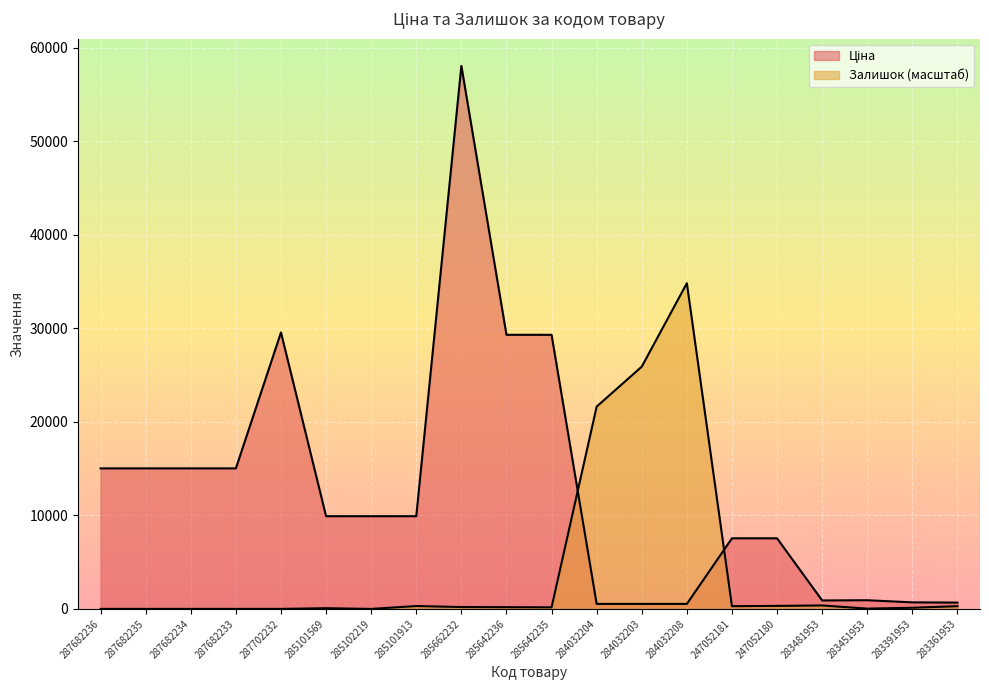

How many interior local valleys does the Ціна series have?

1